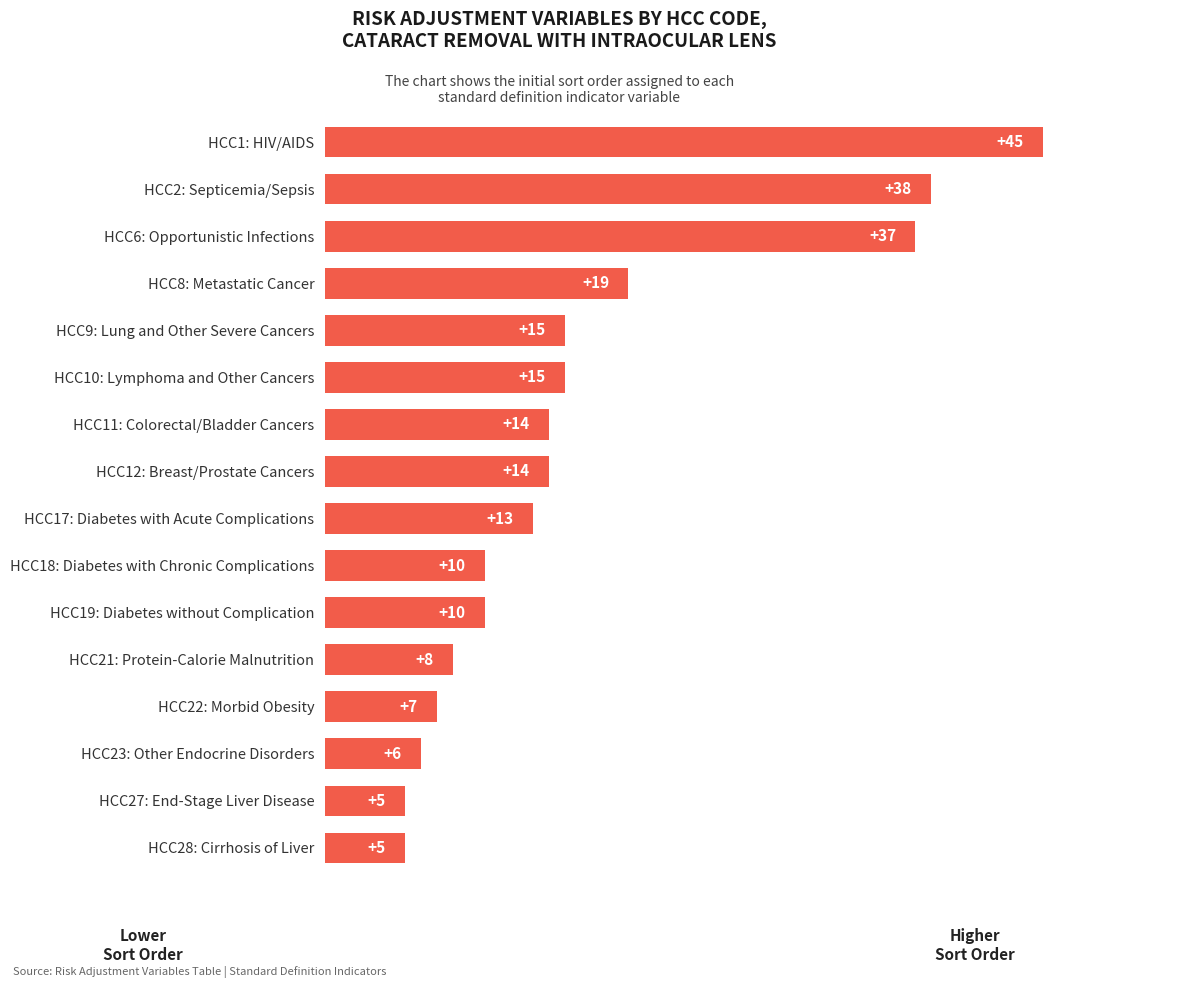

What is the change in value from HCC10: Lymphoma and Other Cancers to HCC1: HIV/AIDS?

+30